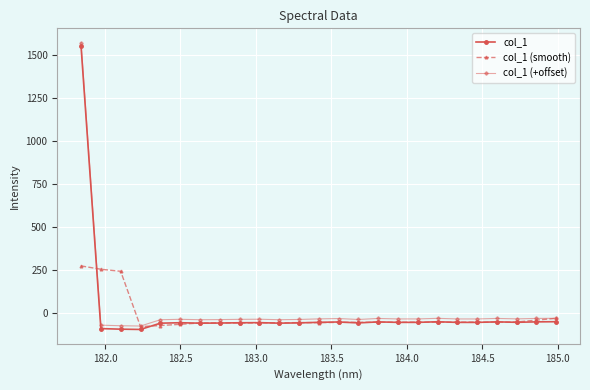

What is the sum of all col_1 (+offset) values?

593.4